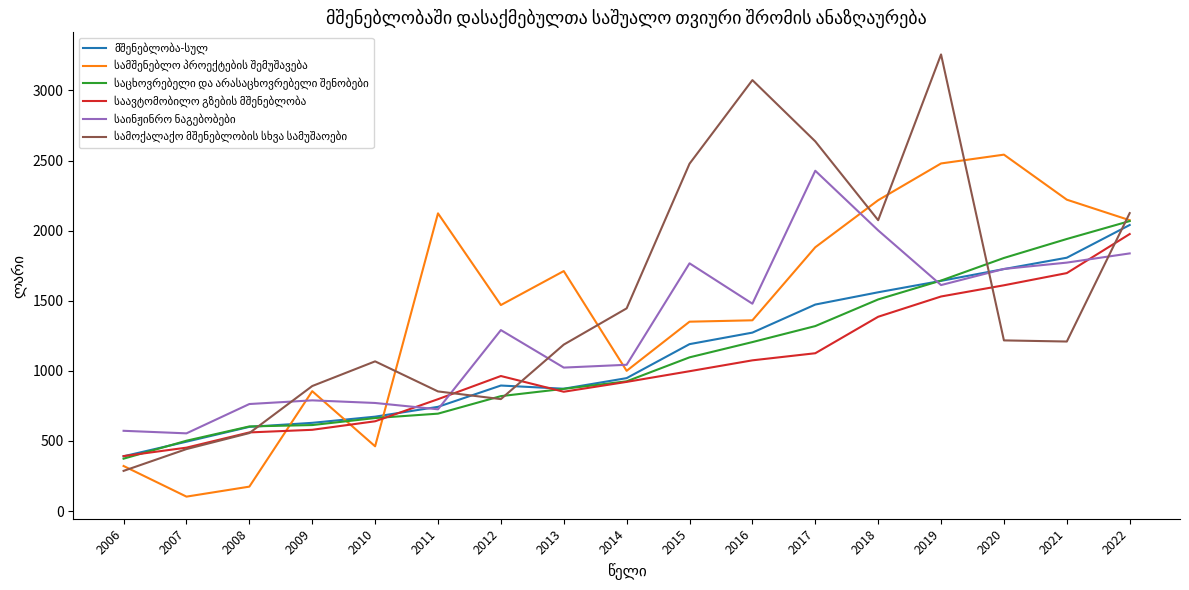

Which label corresponds to the smallest value in the chart?

2007